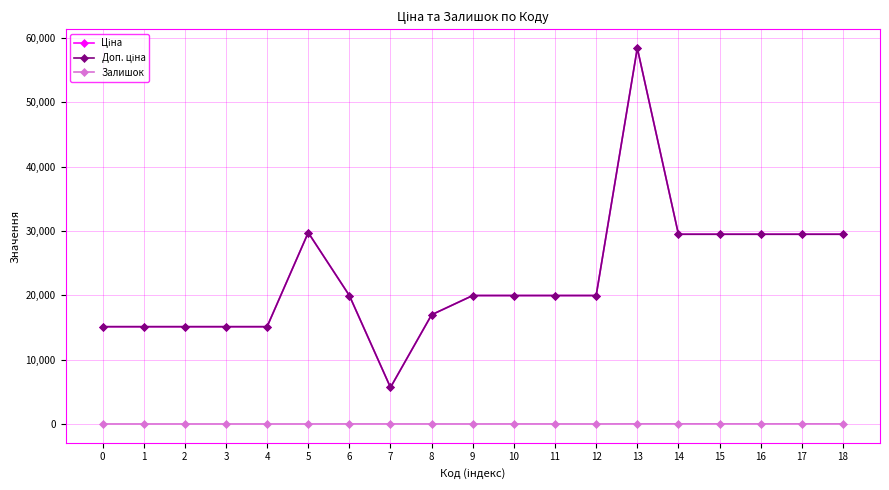

The Ціна series shows 9956.0 at 7. True or false?

False